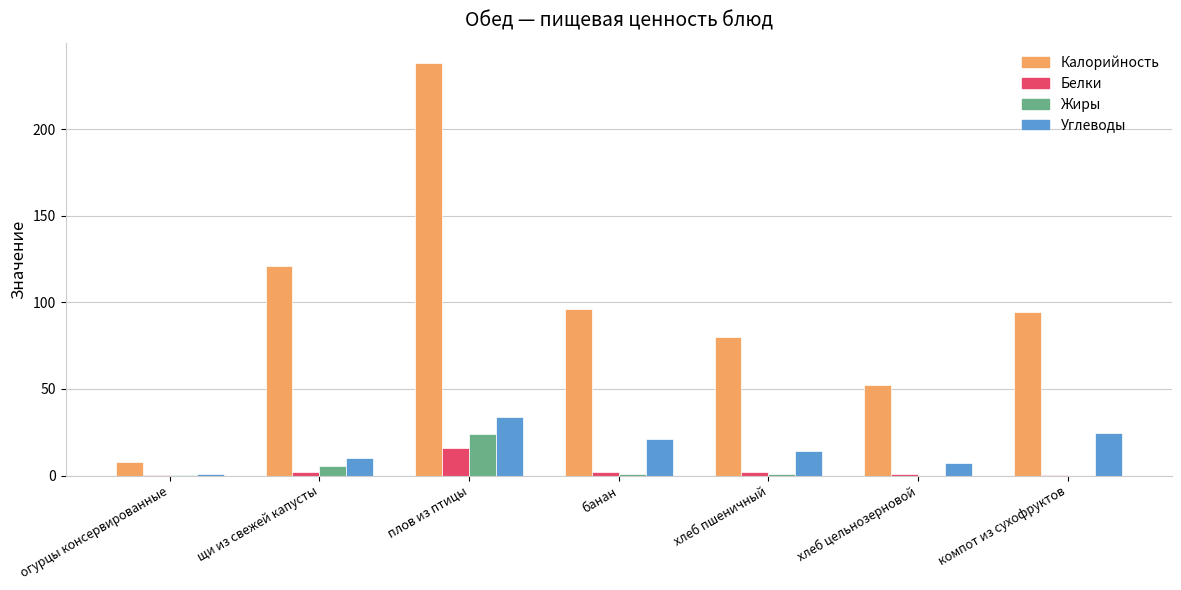

Are the bars grouped side by side (vs. stacked)?

Yes